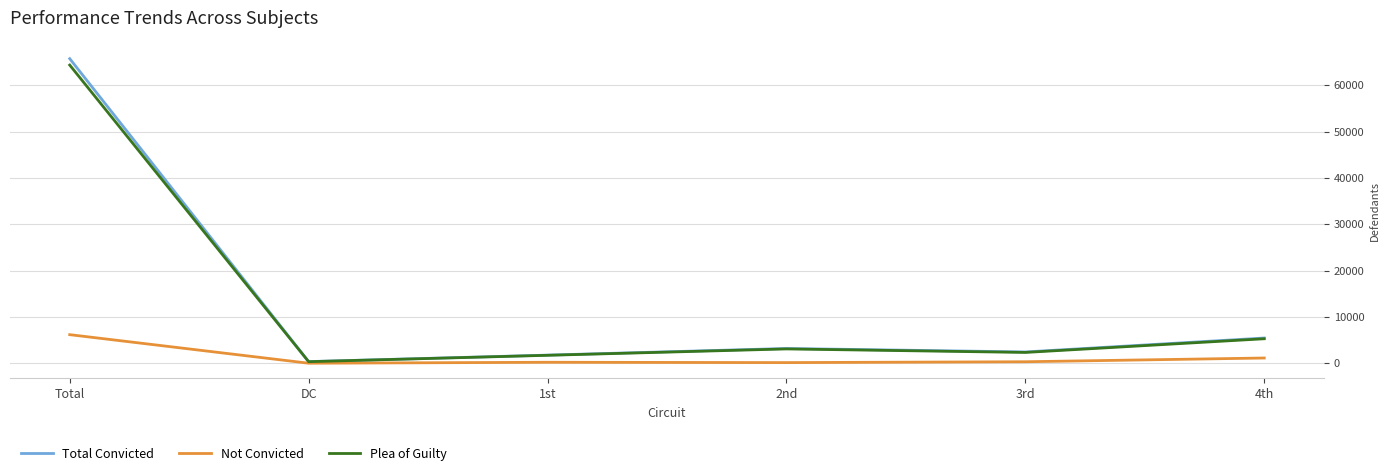

What is the difference between the highest and lowest values at 4th?

4316